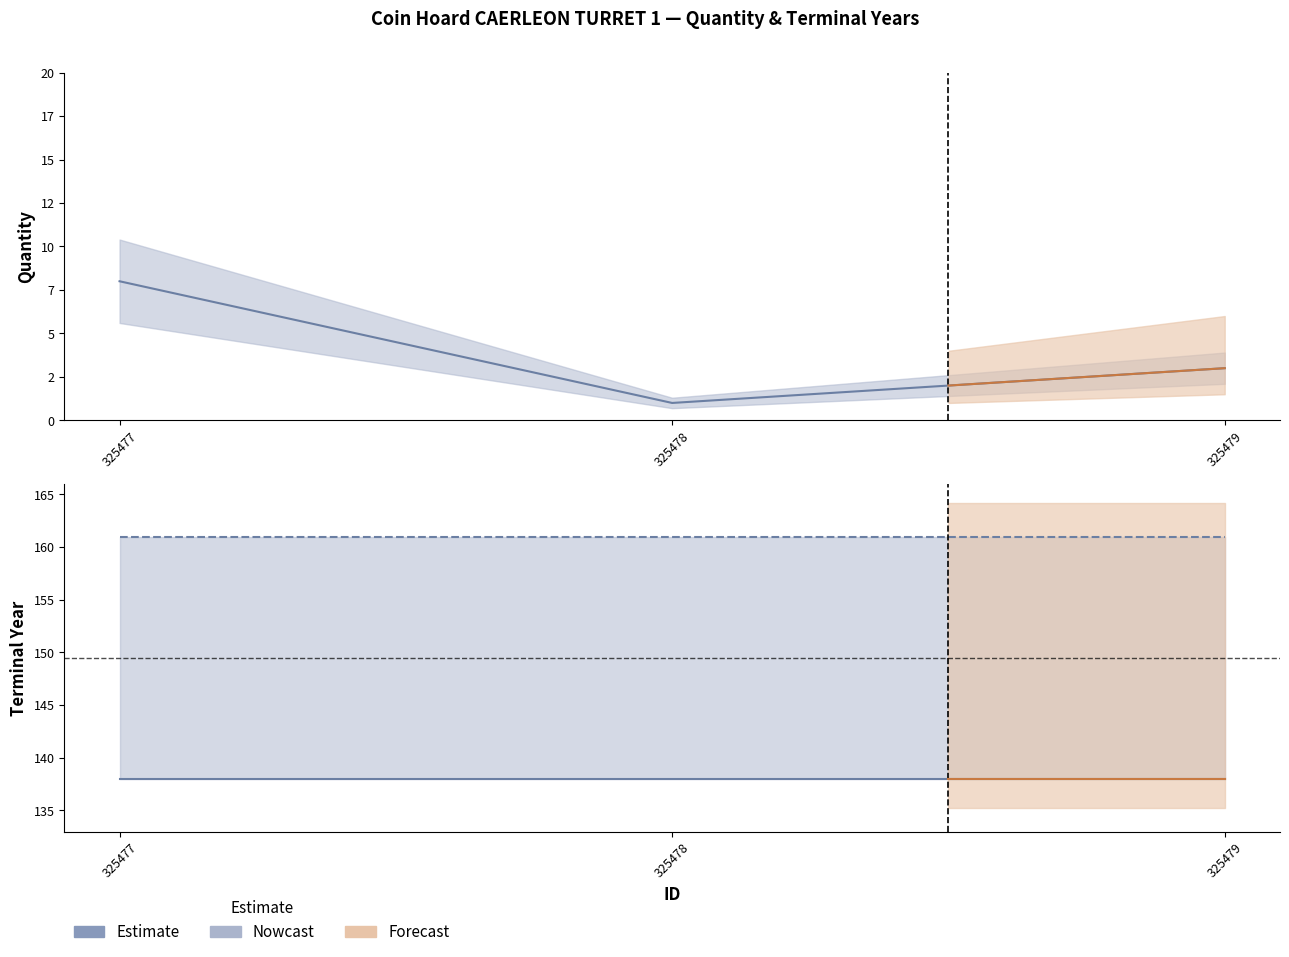

Is it true that terminalYear1 equals 34 at 325478?

False